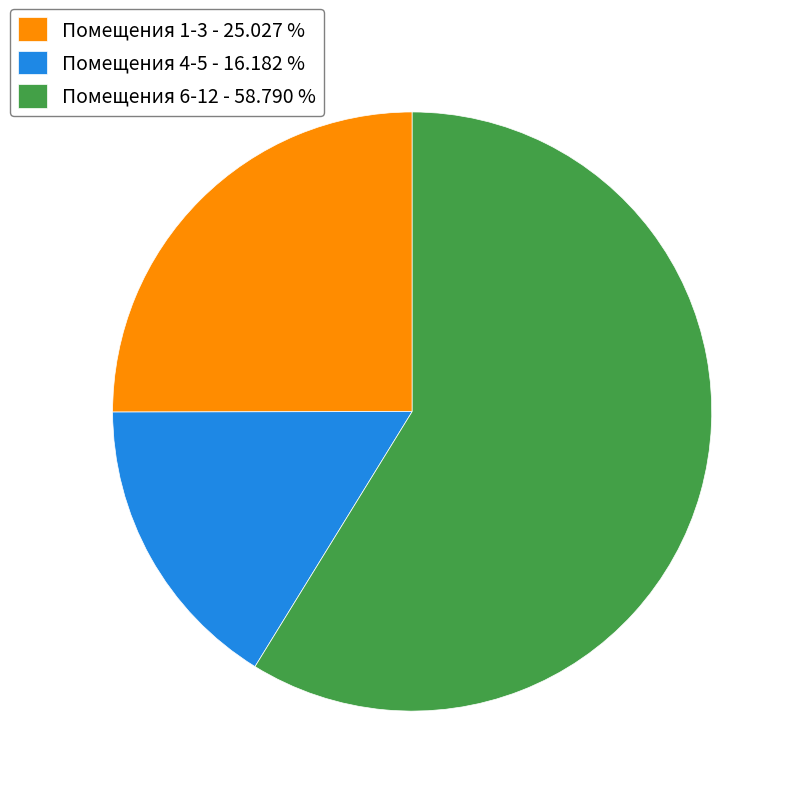

How many segments does this pie chart have?

3